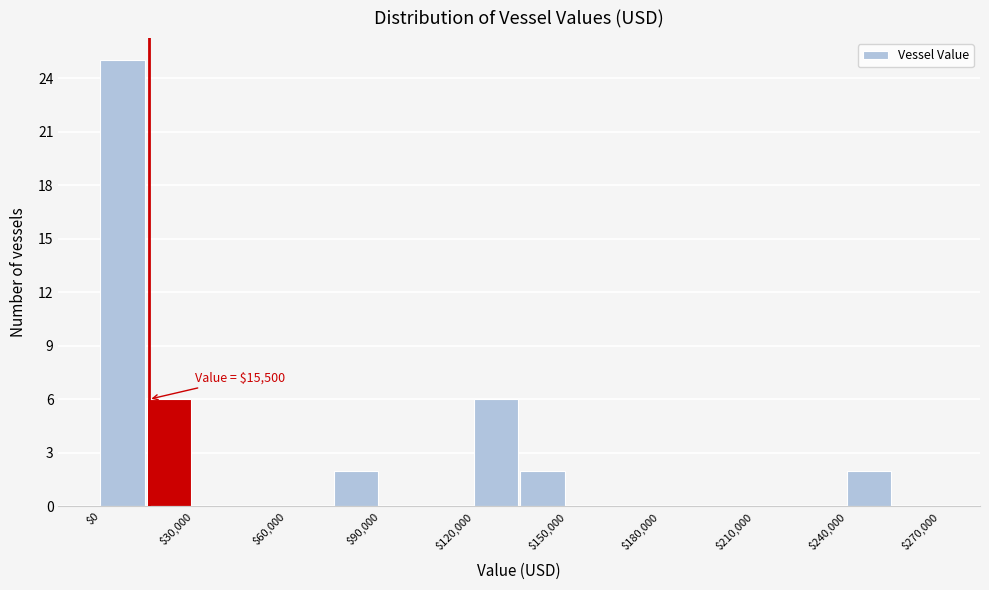

Around what value on the x-axis is the tallest bar? Give the approximate position of its centre, as read against the axis.

5000